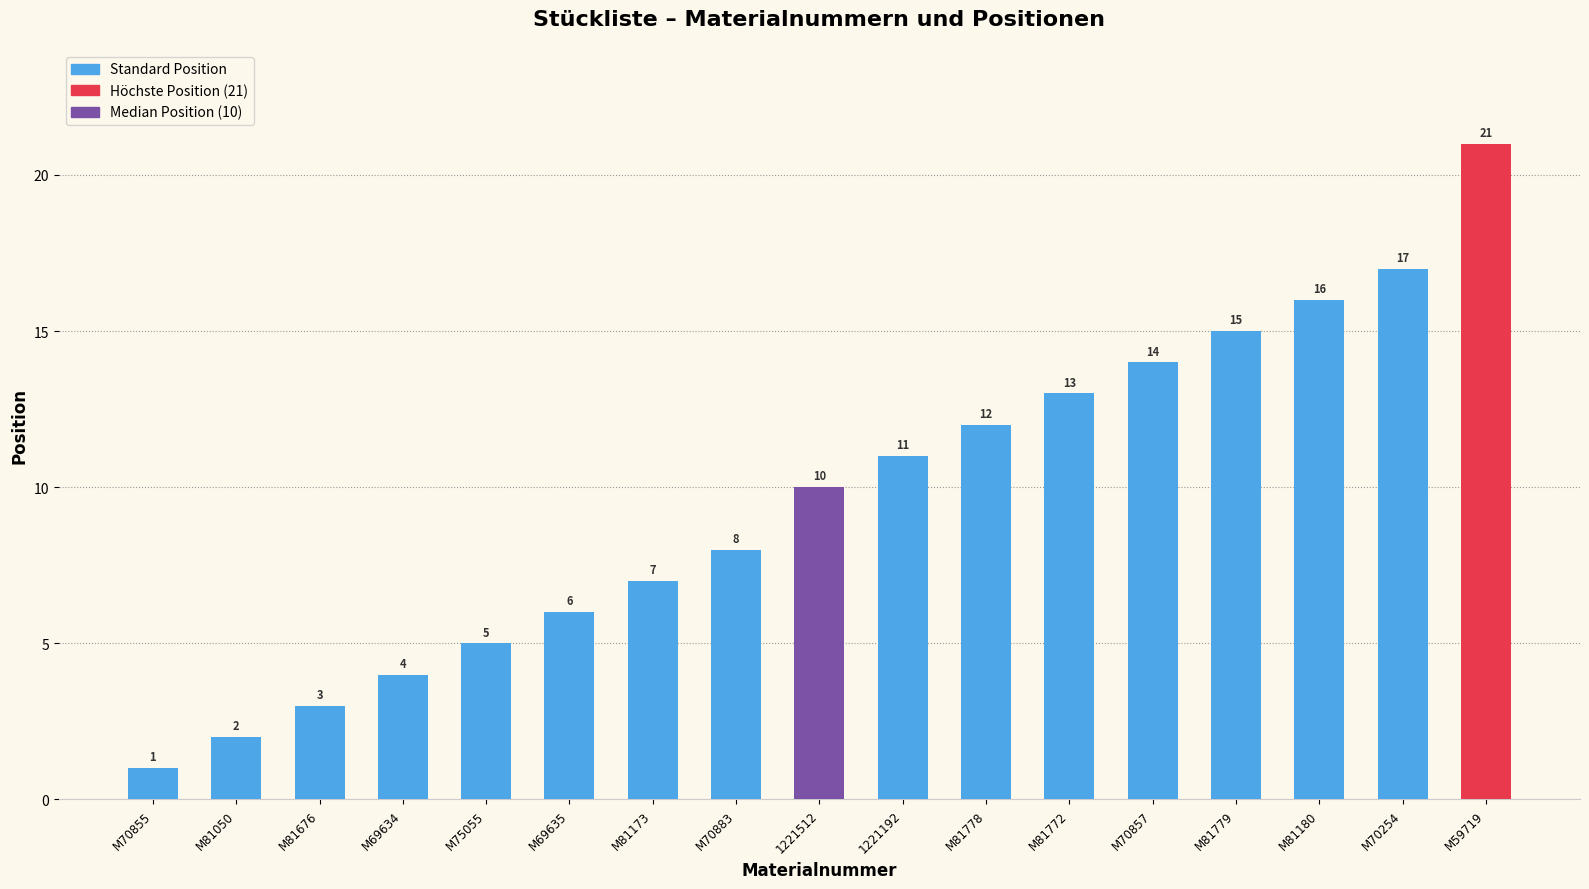

Approximately how many times larger is the value at 1221512 compared to M81173?

1.4